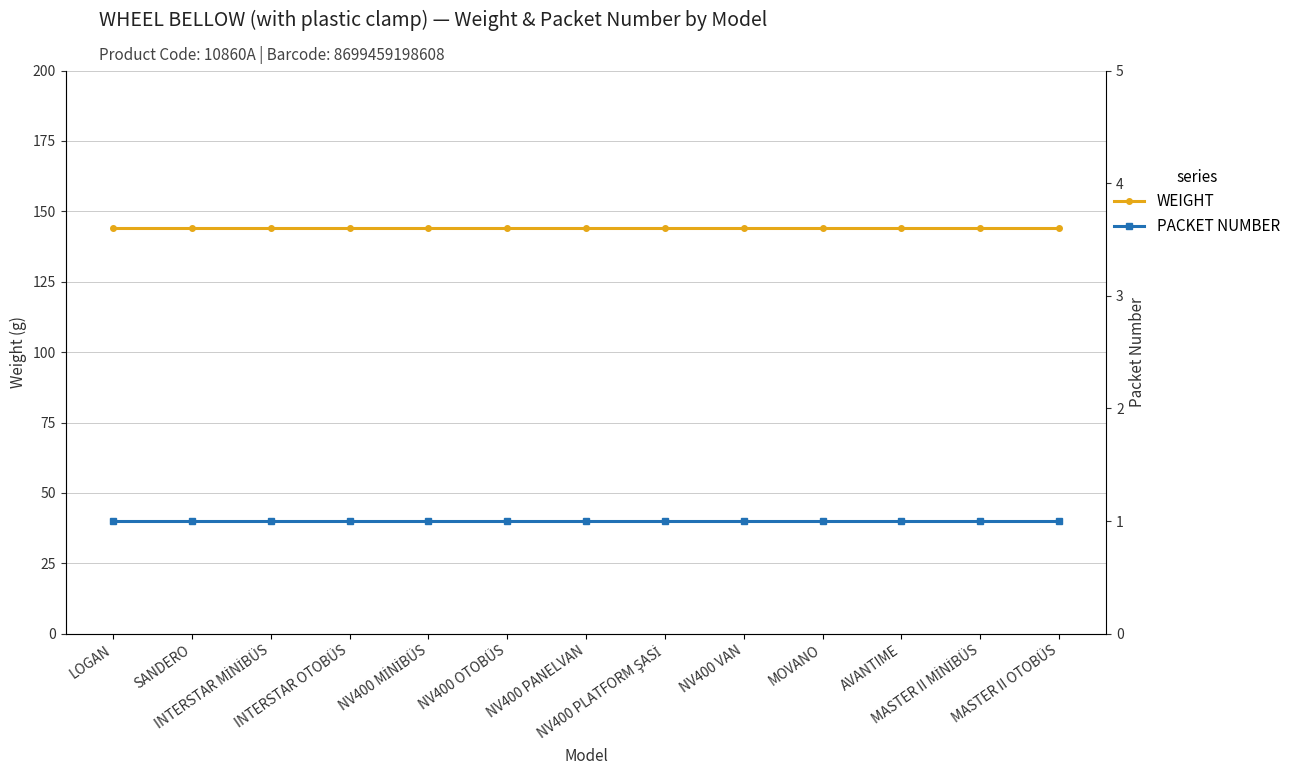

How many data points does each series have?

13